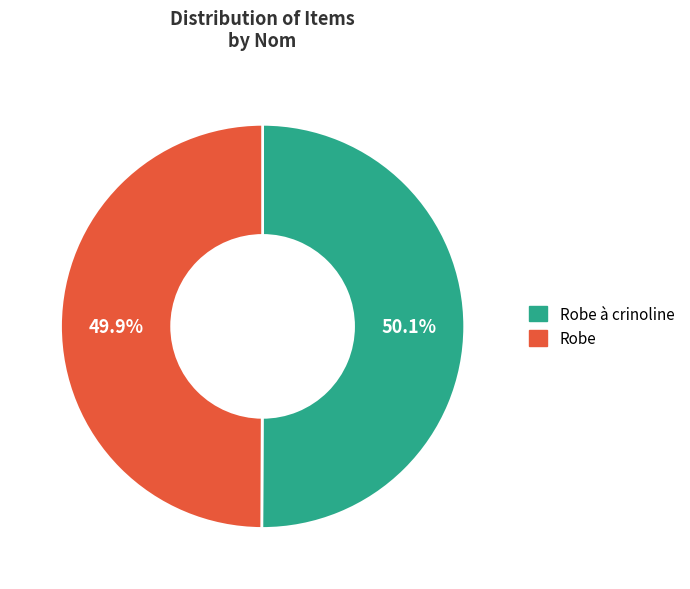

What is the ratio of the value at Robe to the value at Robe à crinoline?

1.0